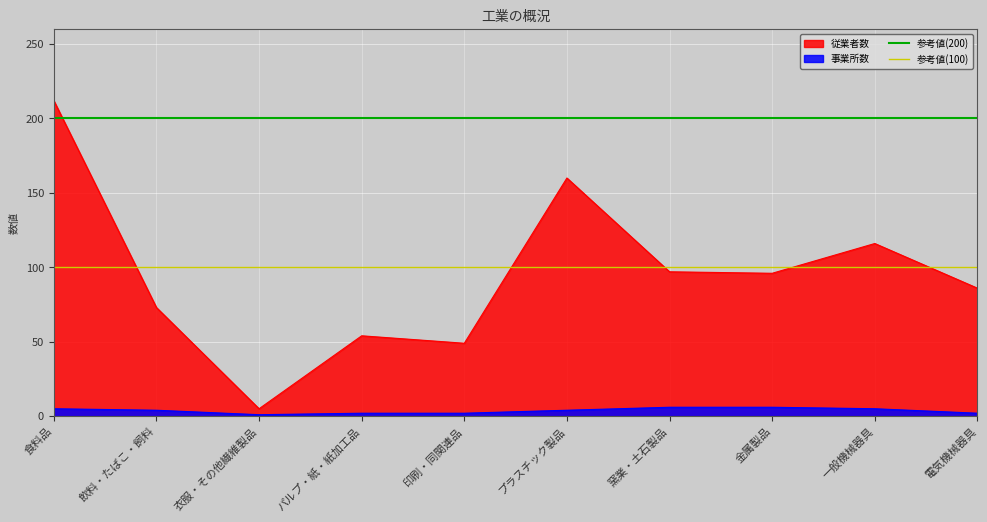

What value does the 事業所数 series have at 窯業・土石製品?

6